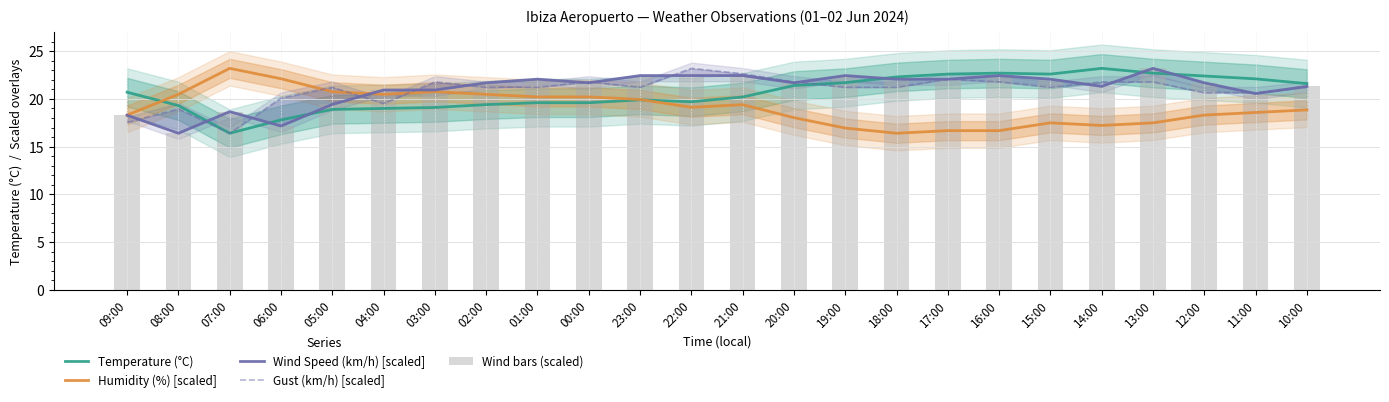

Is the value of Humidity (%) [scaled] at 17:00 greater than the value of Wind bars (scaled) at 08:00?

Yes